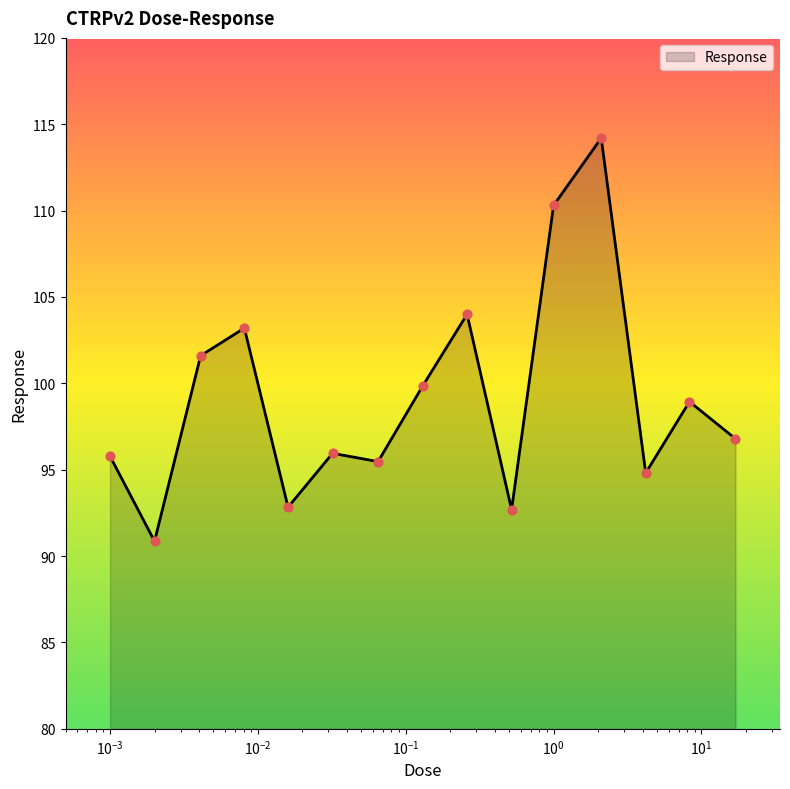

What is the smallest value displayed?

90.9